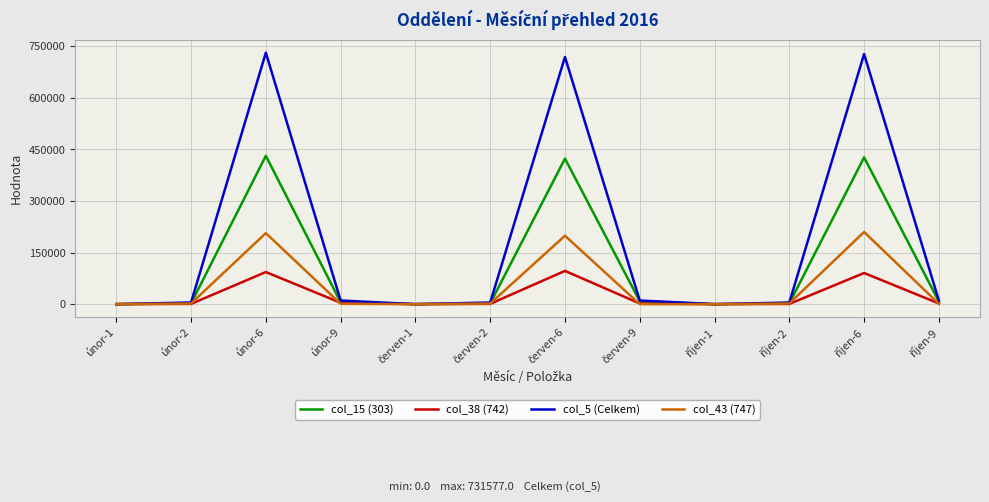

List the series in order of their overall mean, lowest first.

col_38 (742), col_43 (747), col_15 (303), col_5 (Celkem)